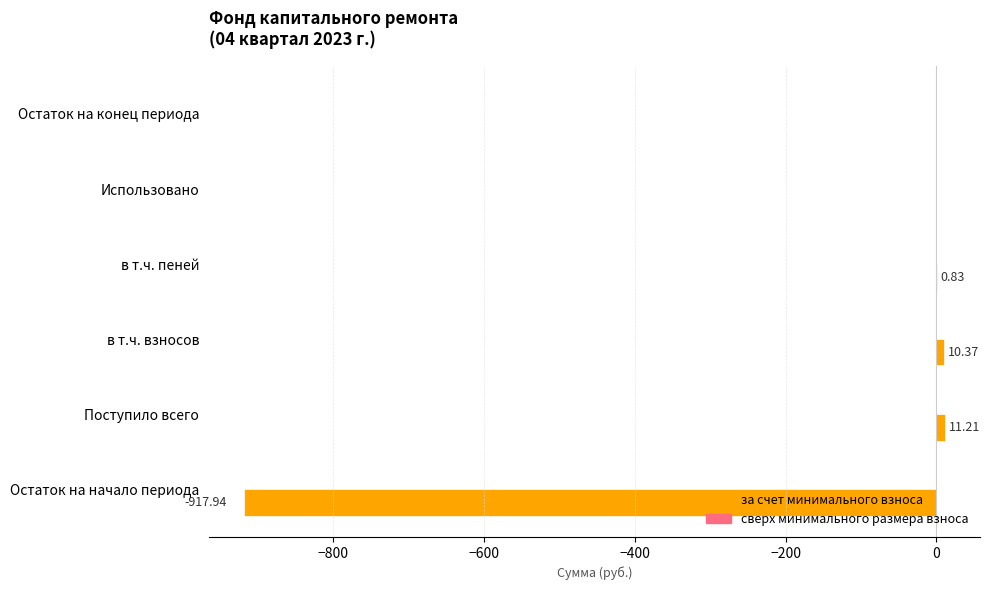

Which has a higher value, Использовано or Остаток на начало периода?

Использовано